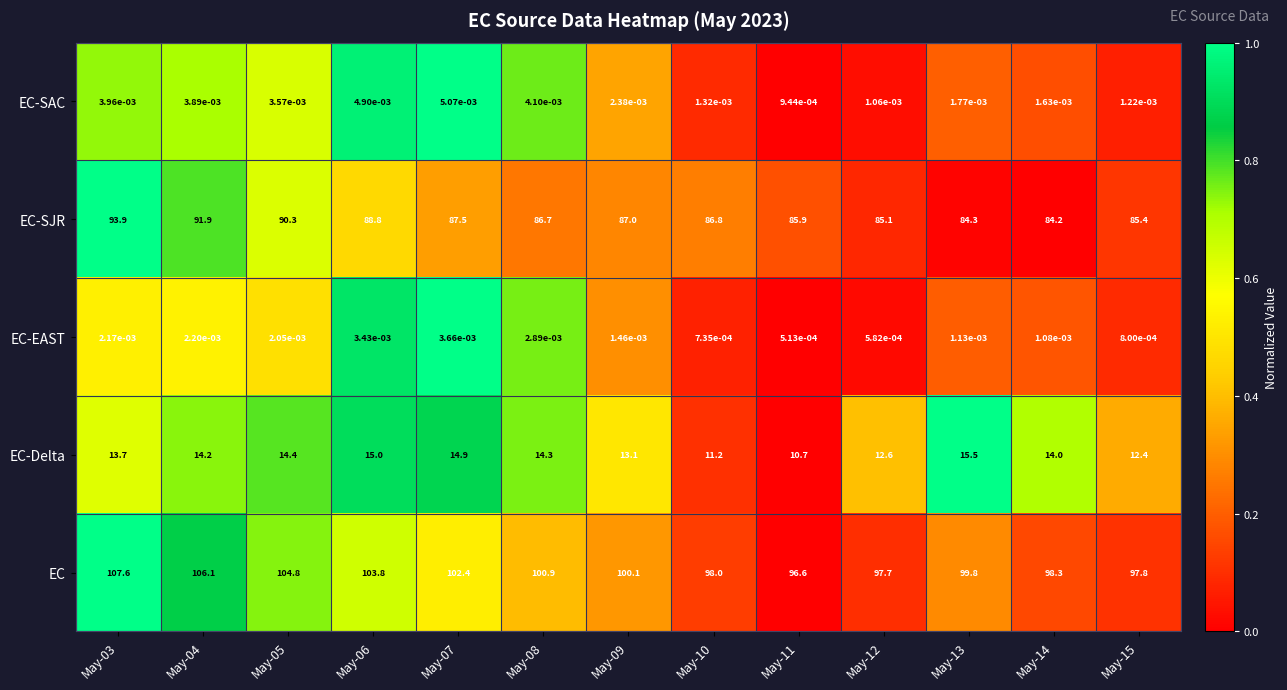

Which series changed the most between May-05 and May-12?

EC